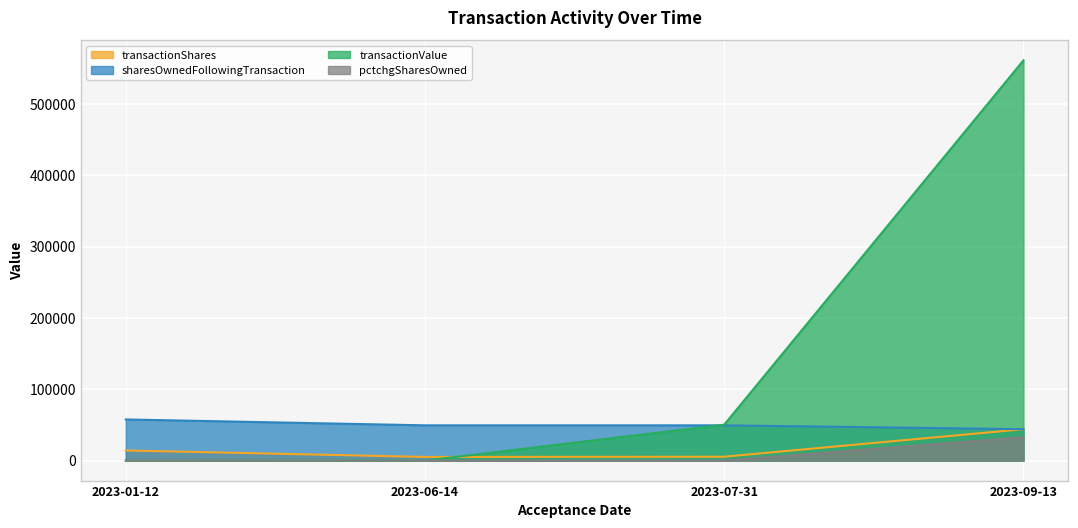

Read the pctchgSharesOwned value at 2023-01-12.

33